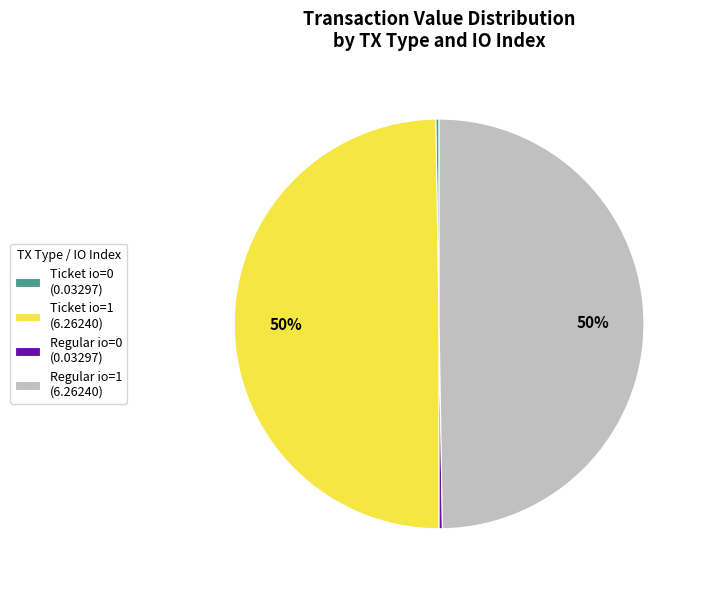

To the nearest percent, what is the average slice percentage?

25%